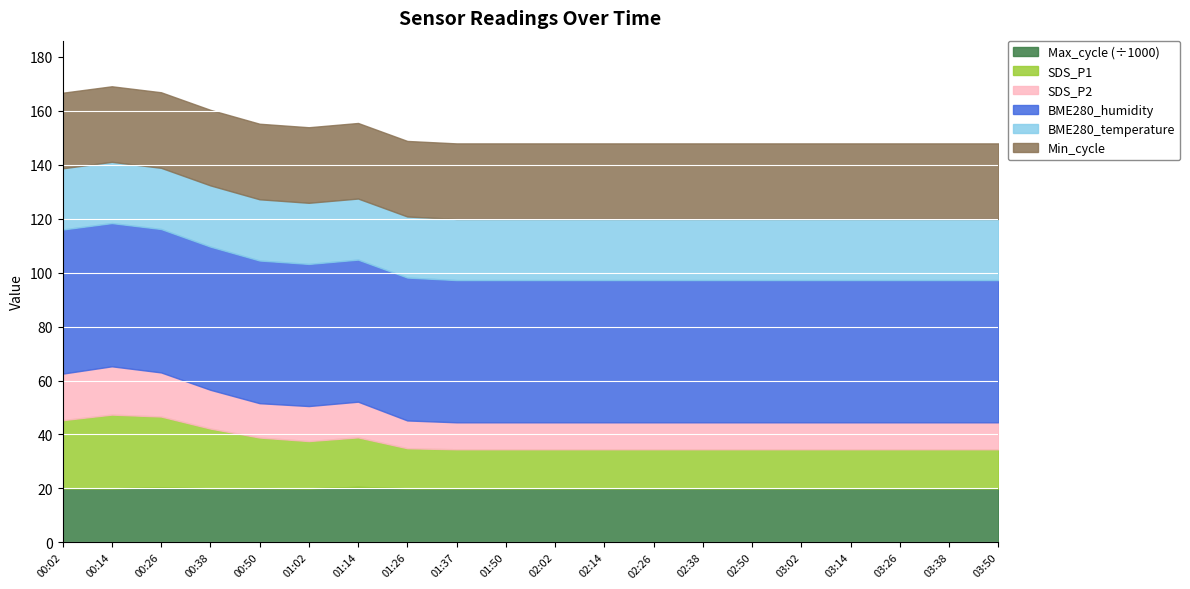

What is the sum of the Min_cycle values at 01:26 and 02:38?

56.0